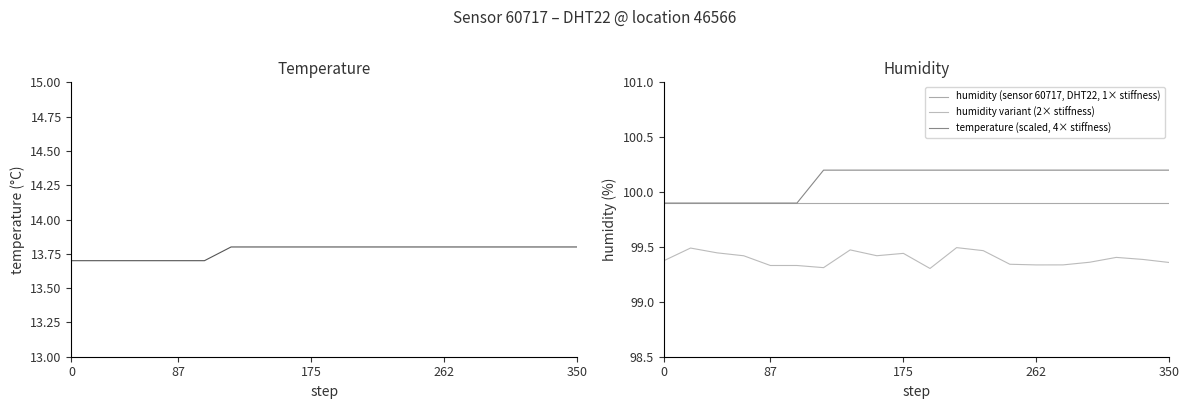

The humidity (sensor 60717, DHT22, 1× stiffness) series shows 99.9 at 262. True or false?

True